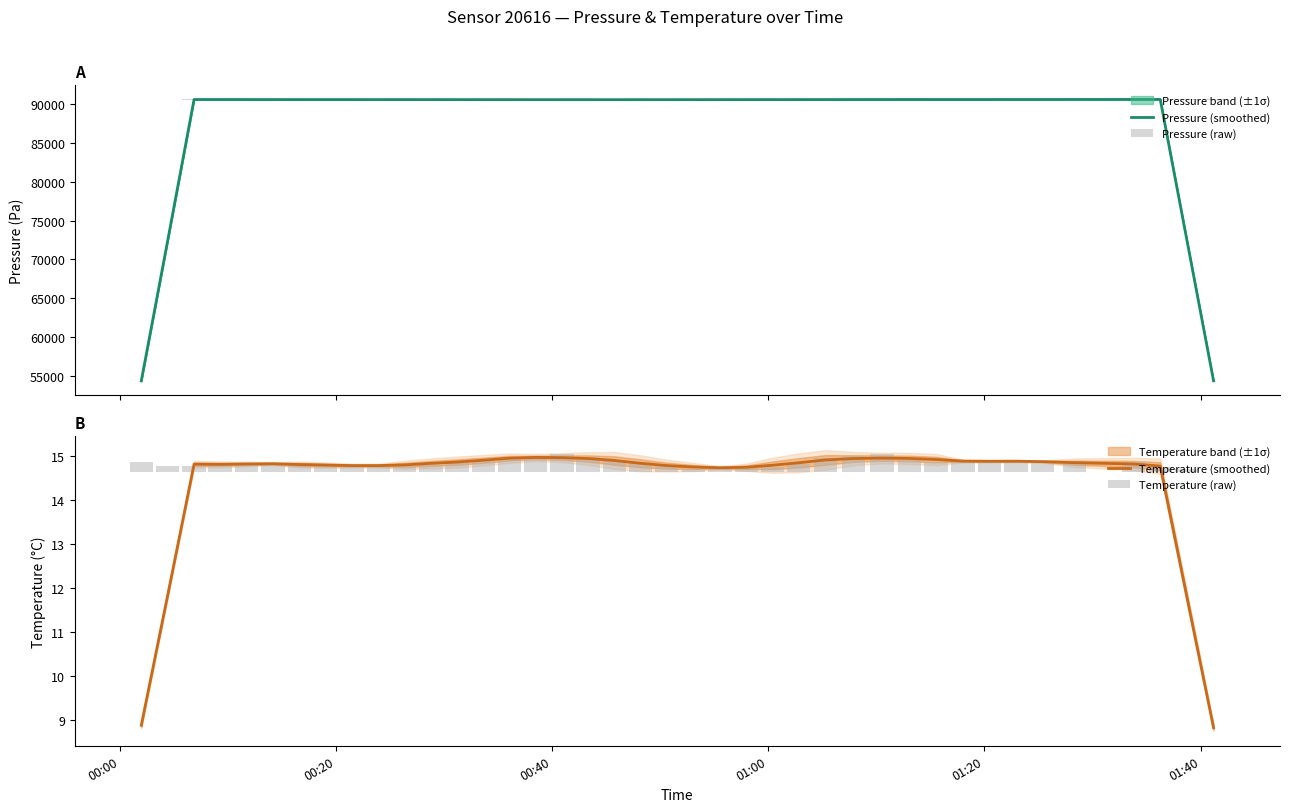

How many groups of bars are there?

40